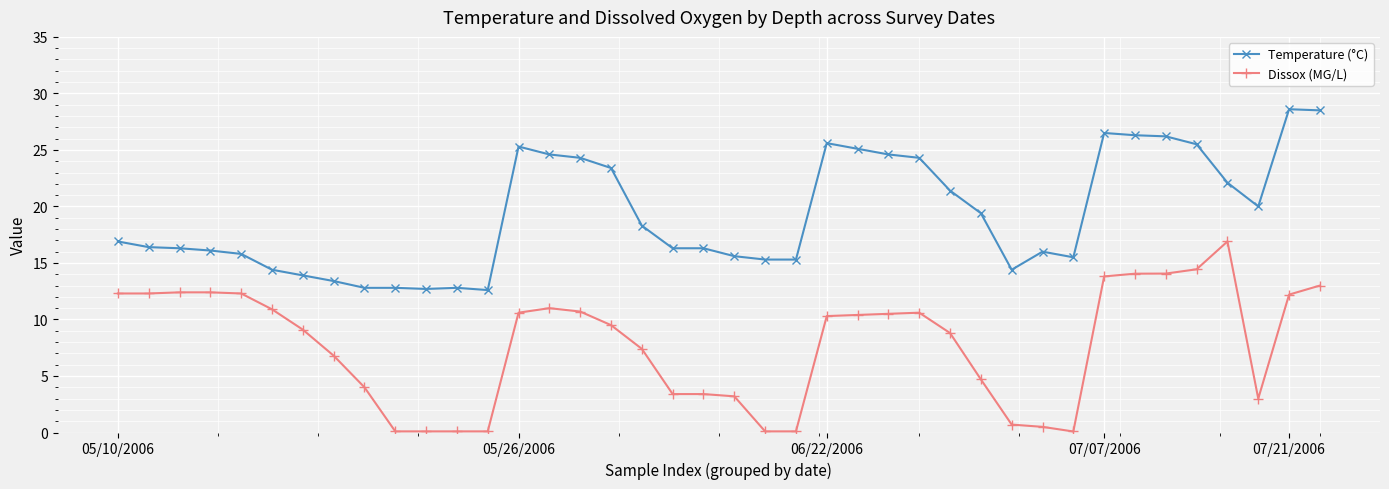

At how many categories does at least one series exceed 8?

40